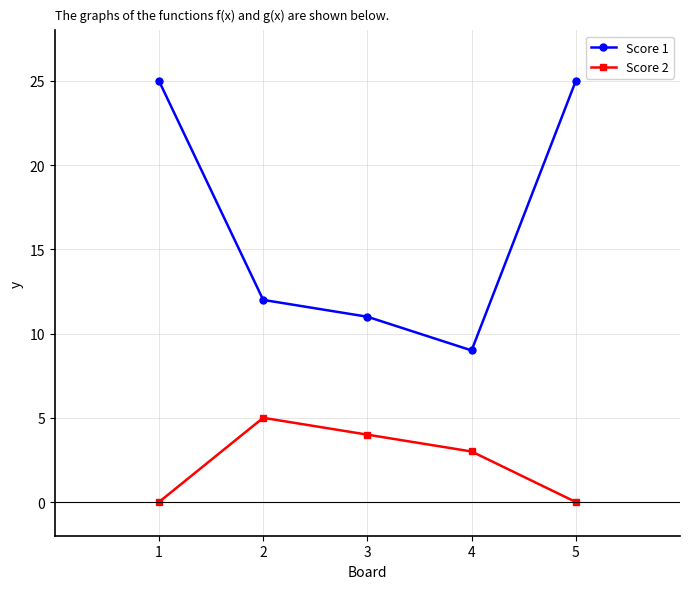

Rank the series by their maximum value, from highest to lowest.

Score 1, Score 2